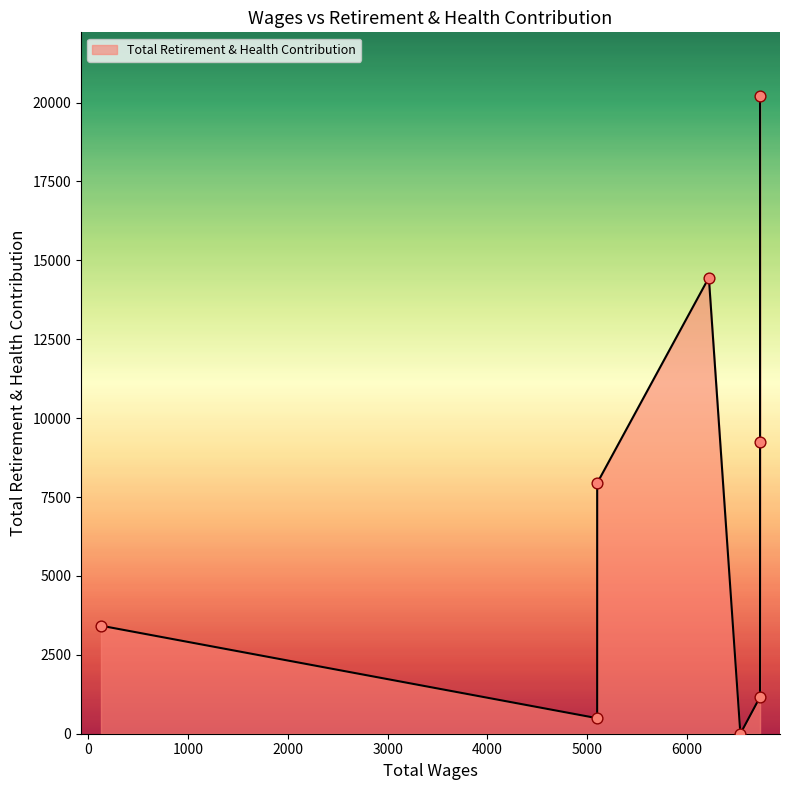

Which has a higher value, 128.0 or 5100.0?

5100.0